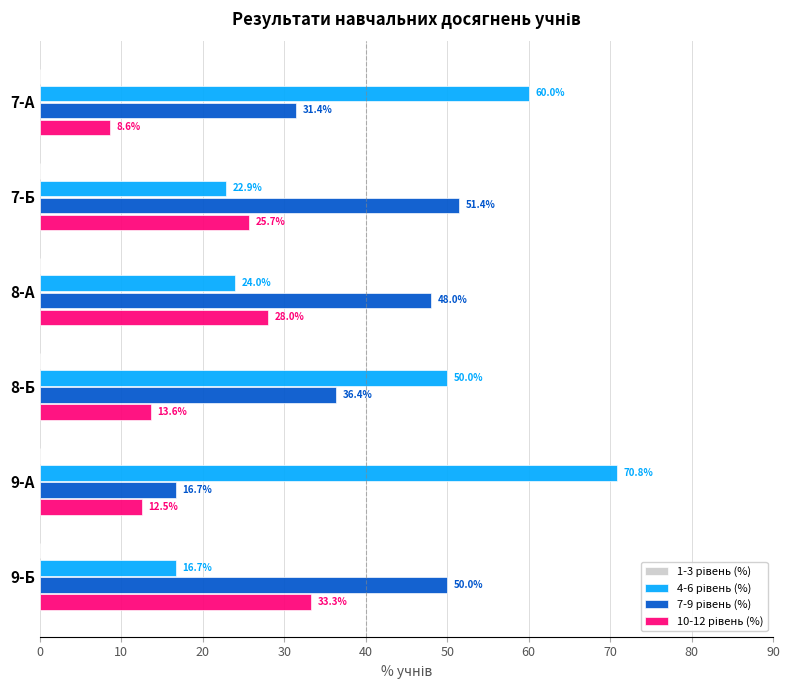

What is the spread (max minus min) of values at 7-А?

51.4